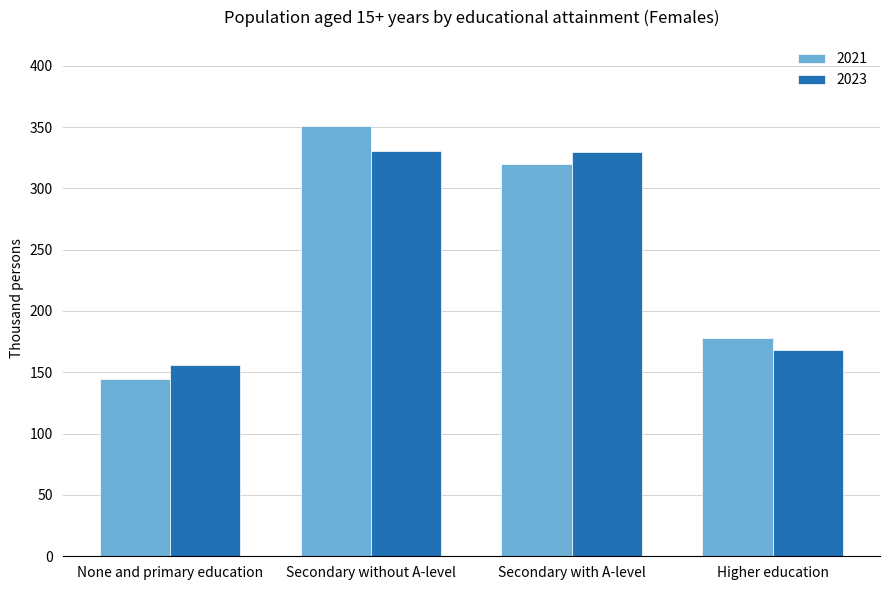

What is the label of the 1st bar from the right?

Higher education